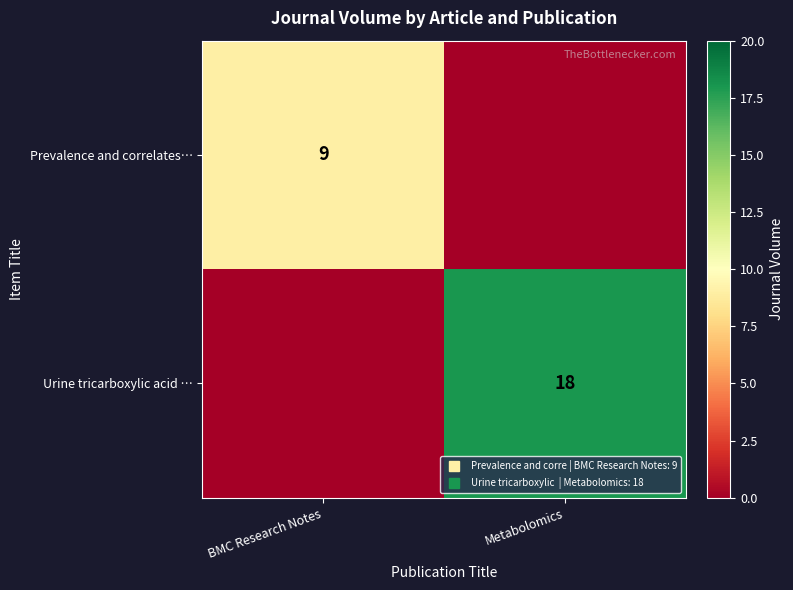

The Urine tricarboxylic acid … series shows 18 at Metabolomics. True or false?

True